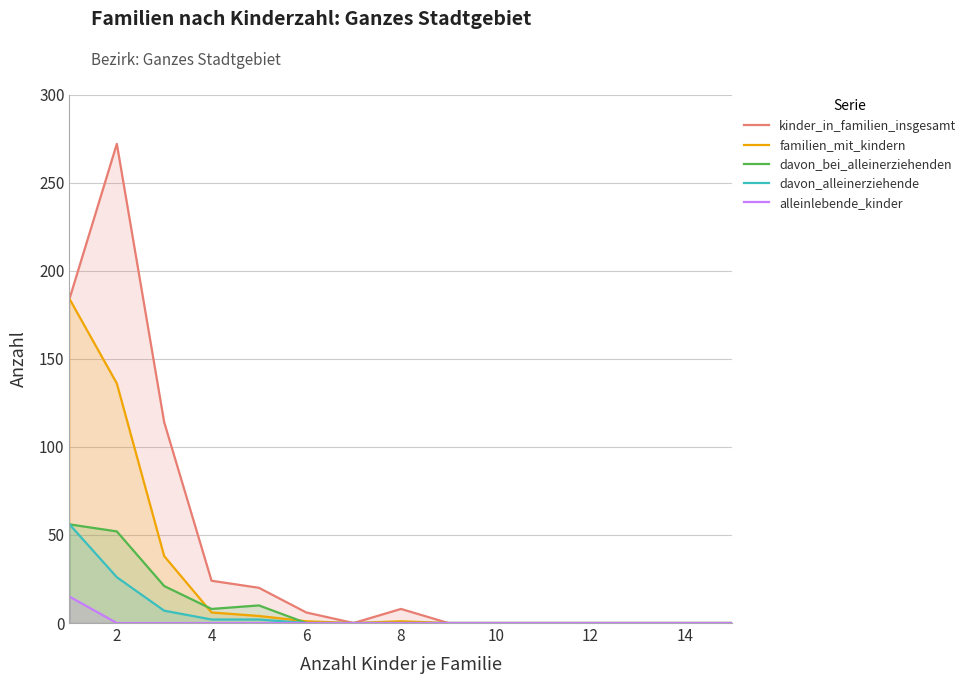

Rank the series by their maximum value, from highest to lowest.

kinder_in_familien_insgesamt, familien_mit_kindern, davon_bei_alleinerziehenden, davon_alleinerziehende, alleinlebende_kinder